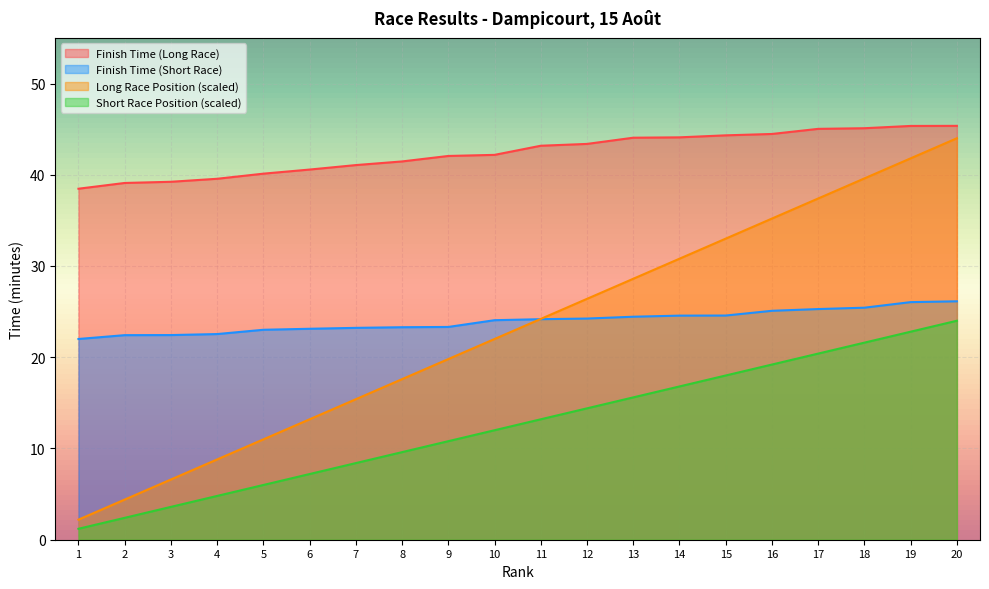

True or false: Finish Time and Race Position cross at least once.

False